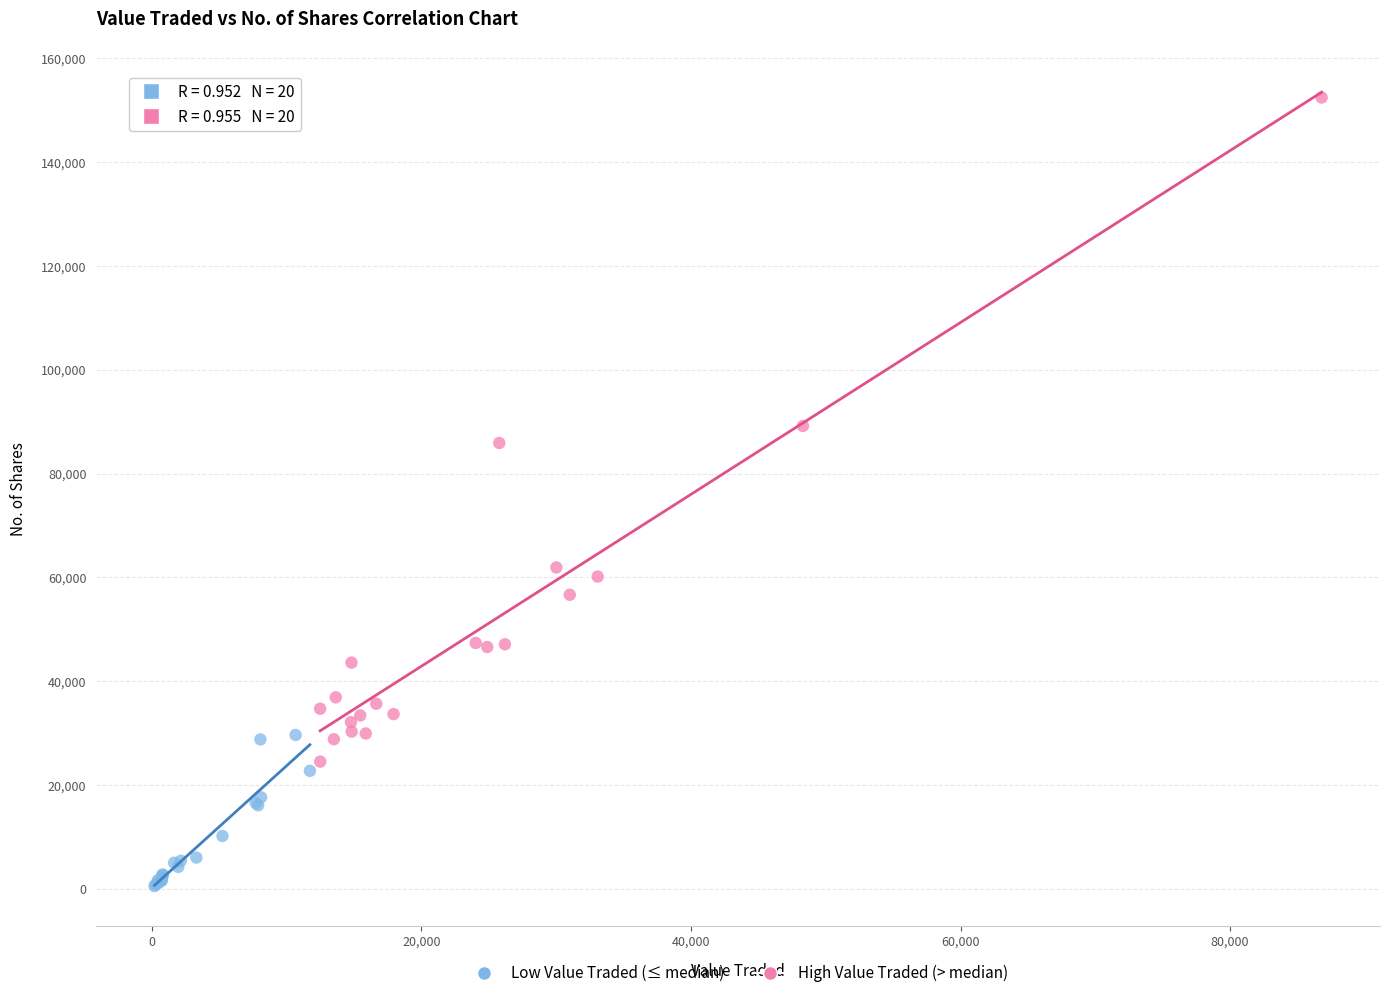

Which series contains the highest Y value?

High Value Traded (> median)